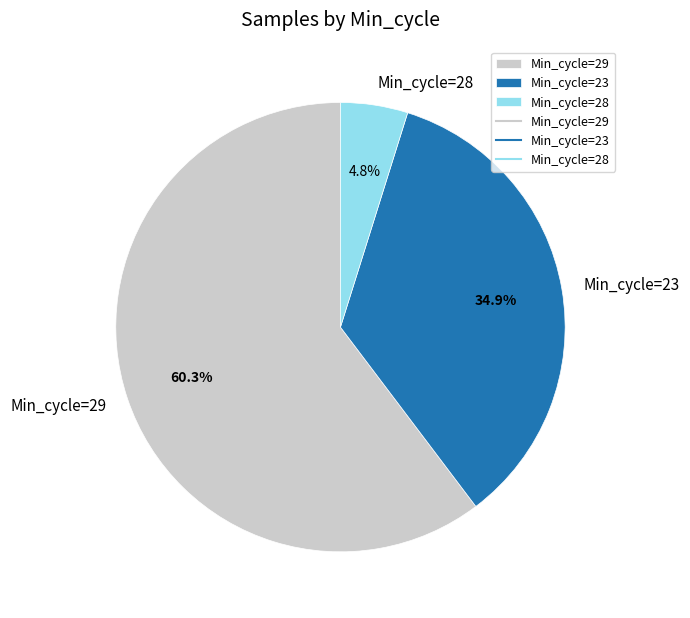

The Min_cycle=29 slice represents 22% of the pie. True or false?

False